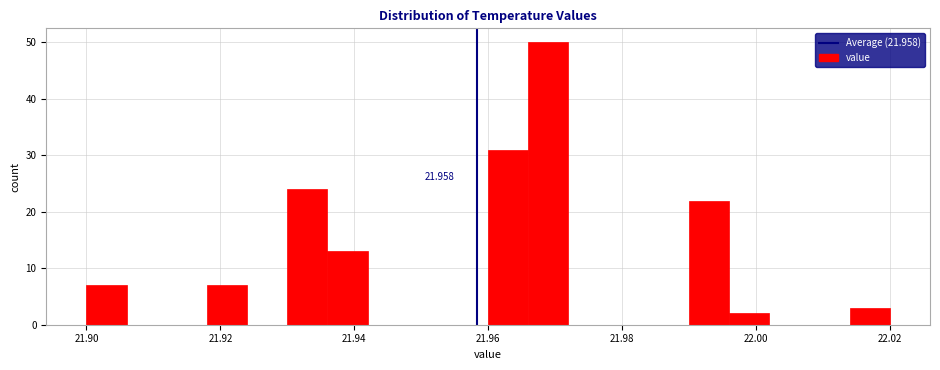

Around what value on the x-axis is the tallest bar? Give the approximate position of its centre, as read against the axis.

21.970